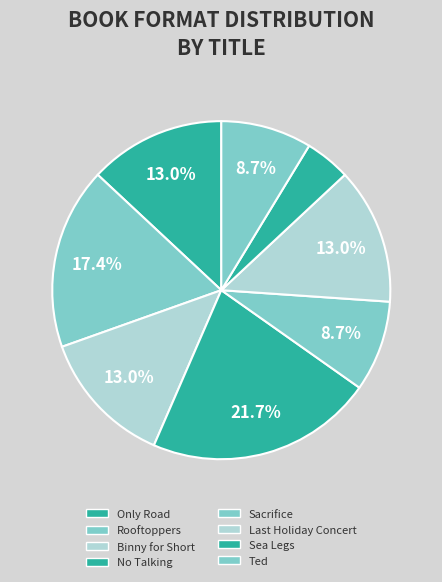

Rank the categories by value from highest to lowest.

No Talking, Rooftoppers, Only Road, Binny for Short, Last Holiday Concert, Sacrifice, Ted, Sea Legs